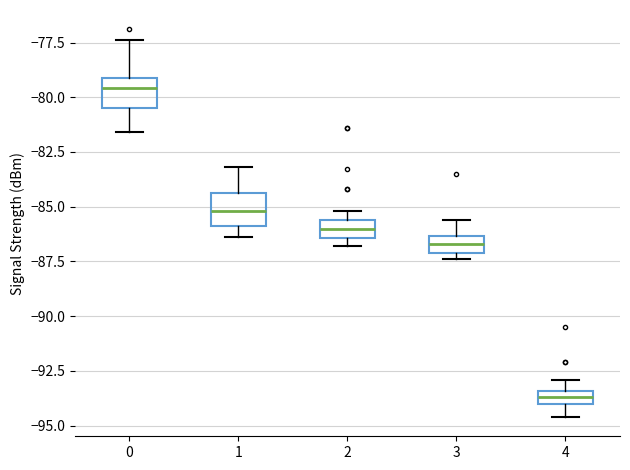

Which box has the highest median line?

0